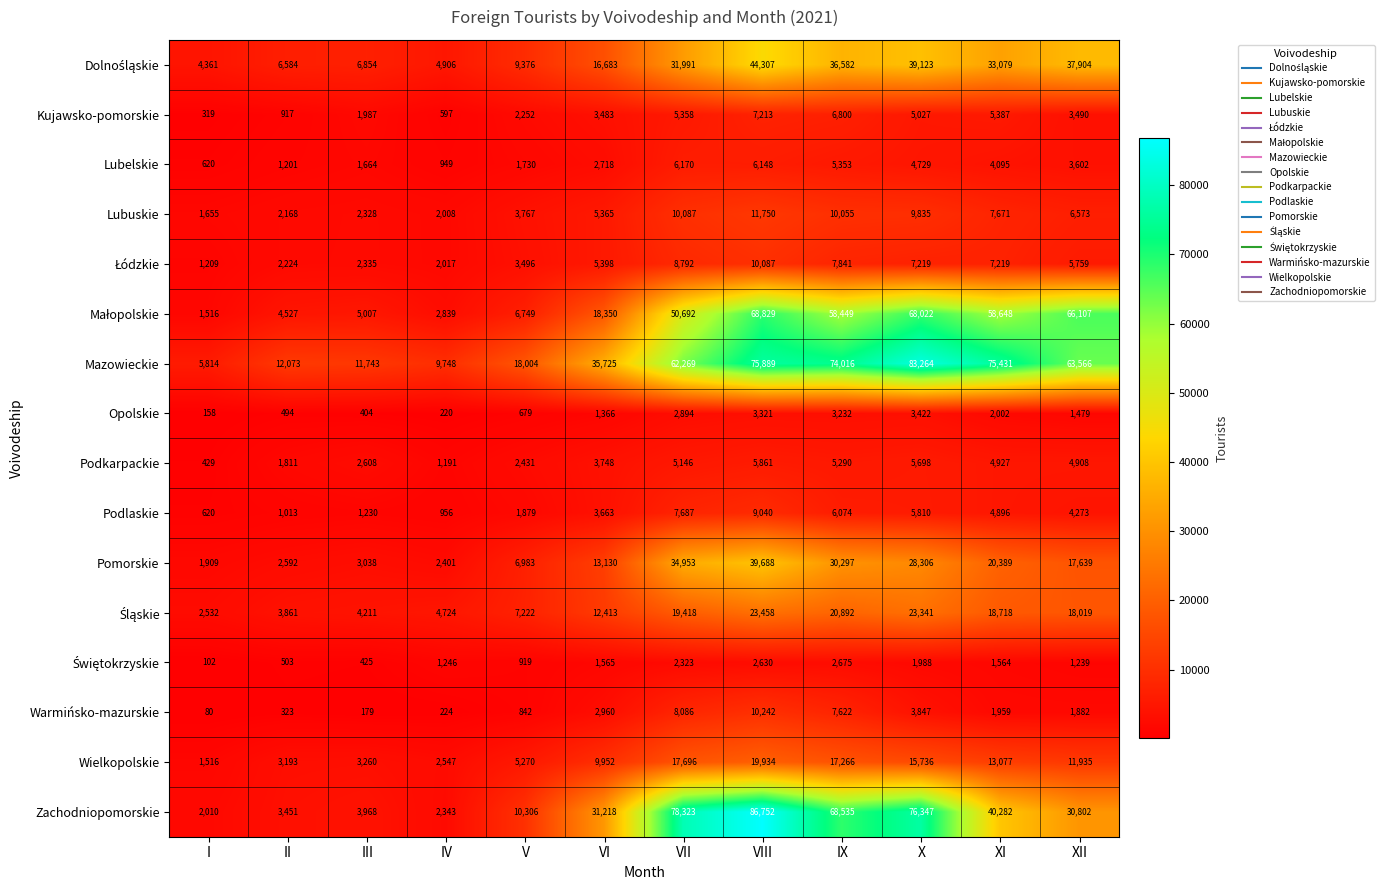

At which category does the chart reach its minimum across all series?

I